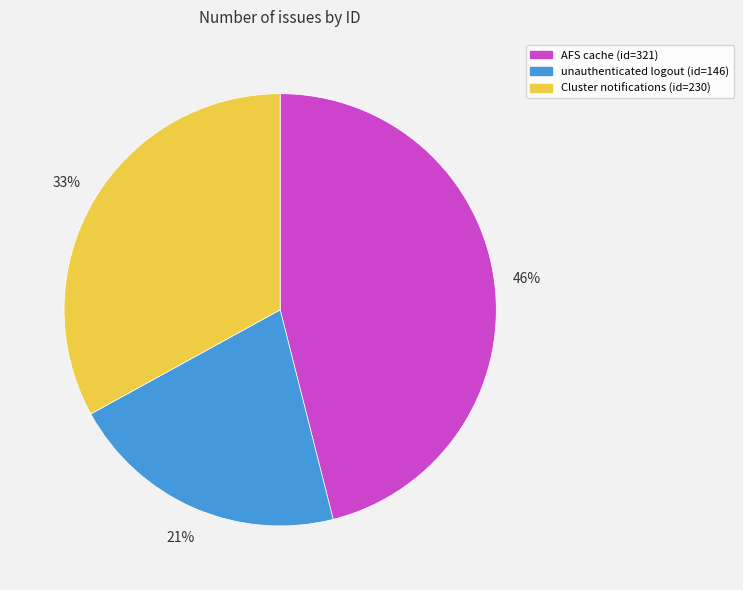

Approximately how many times larger is the value at Cluster notifications (id=230) compared to unauthenticated logout (id=146)?

1.6